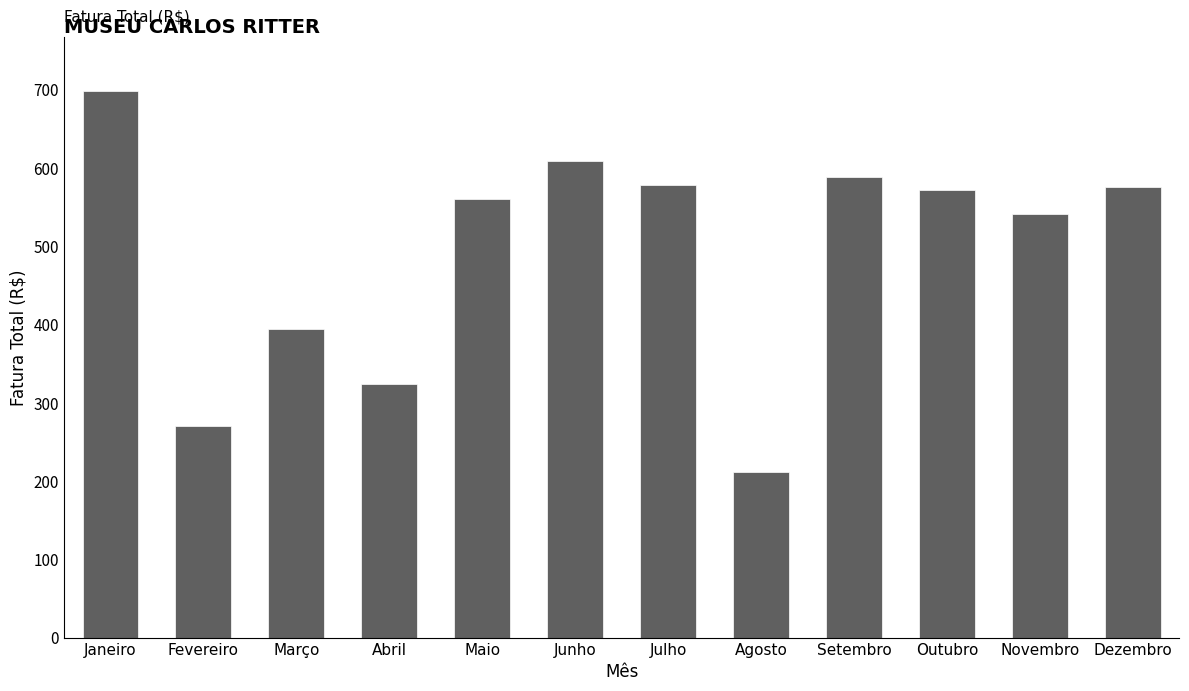

What is the change in value from Março to Setembro?

+194.8